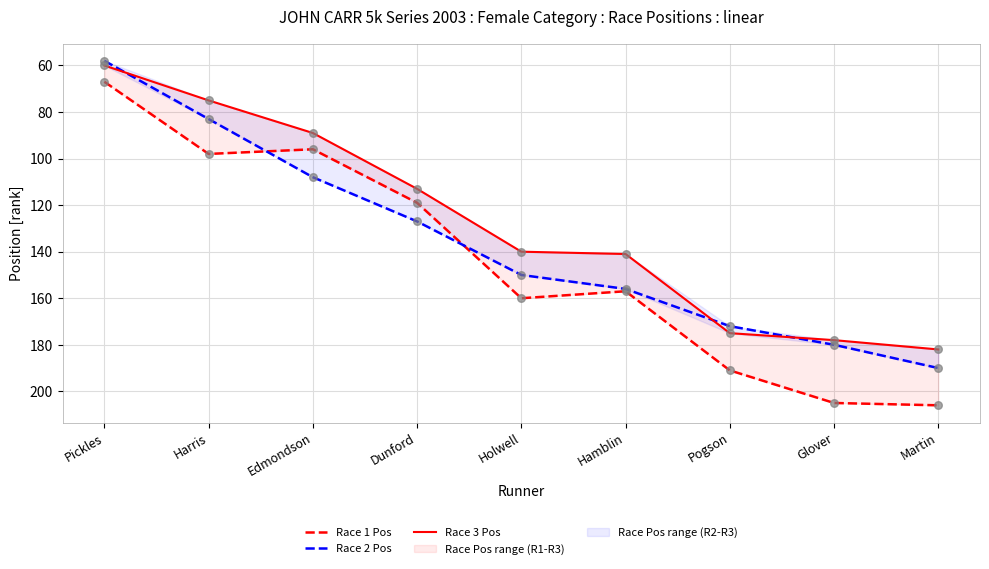

What is the total value across all series at Pickles?

185